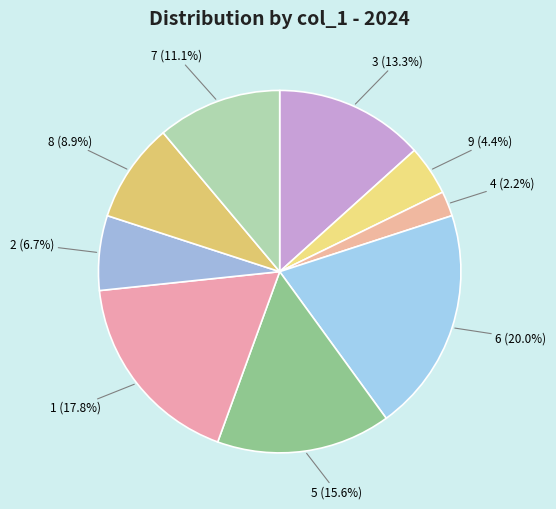

To the nearest percent, what is the difference between the 5 and 1 slice percentages?

2%